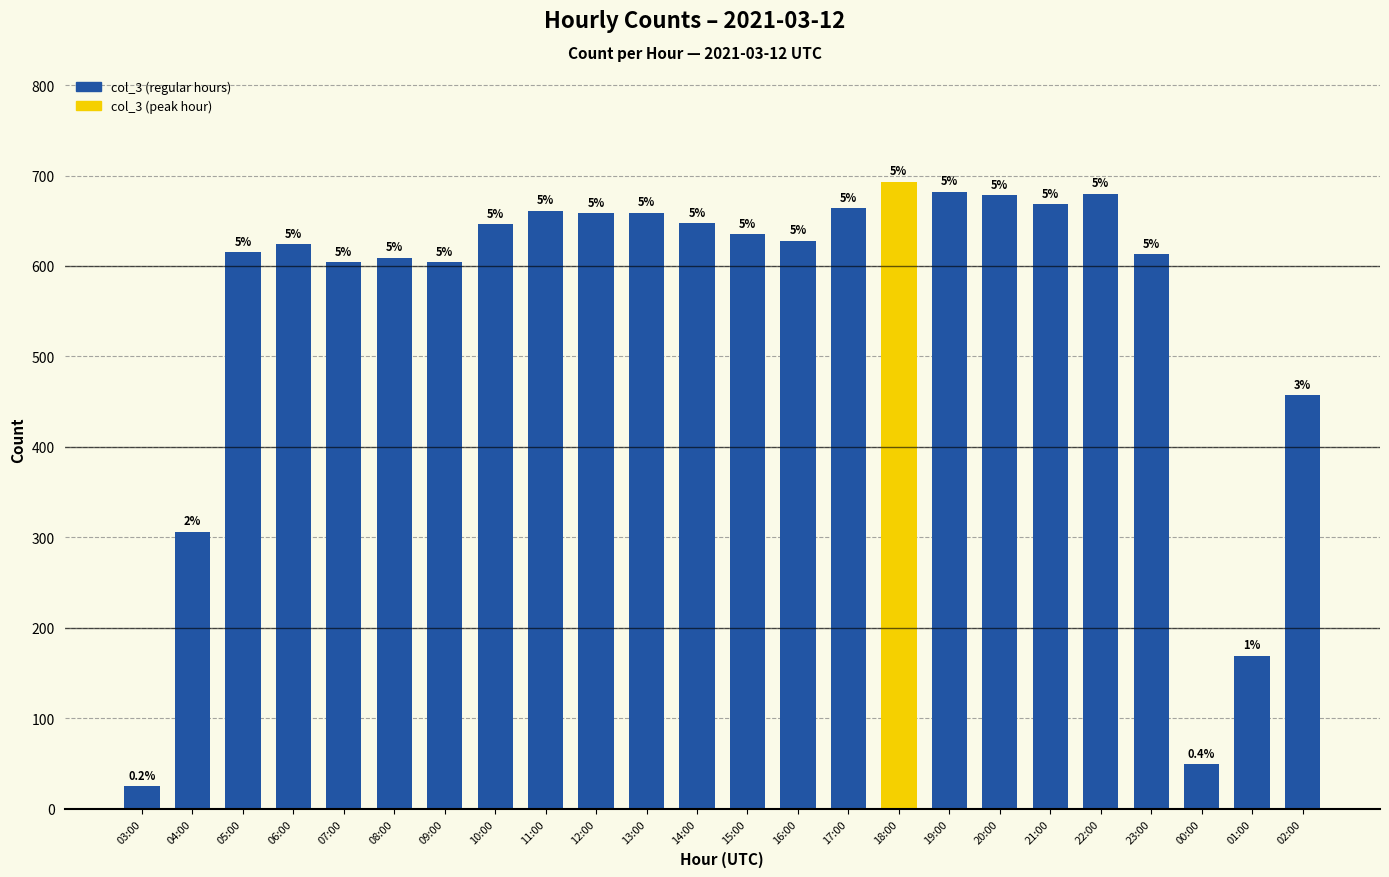

What is the value of the 9th bar from the left?

661